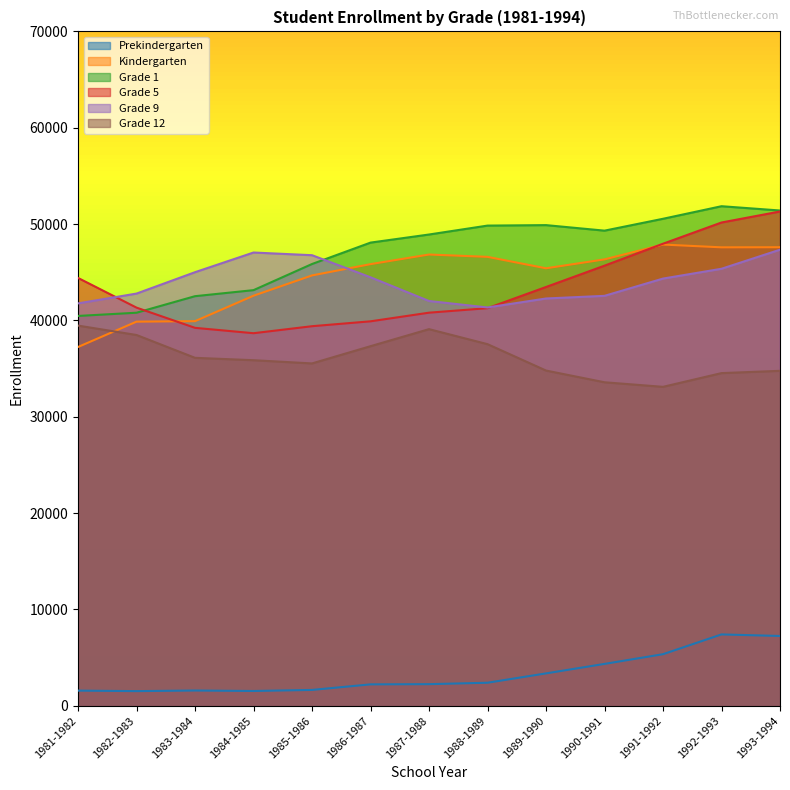

The value of Kindergarten at 1988-1989 is 15558. True or false?

False